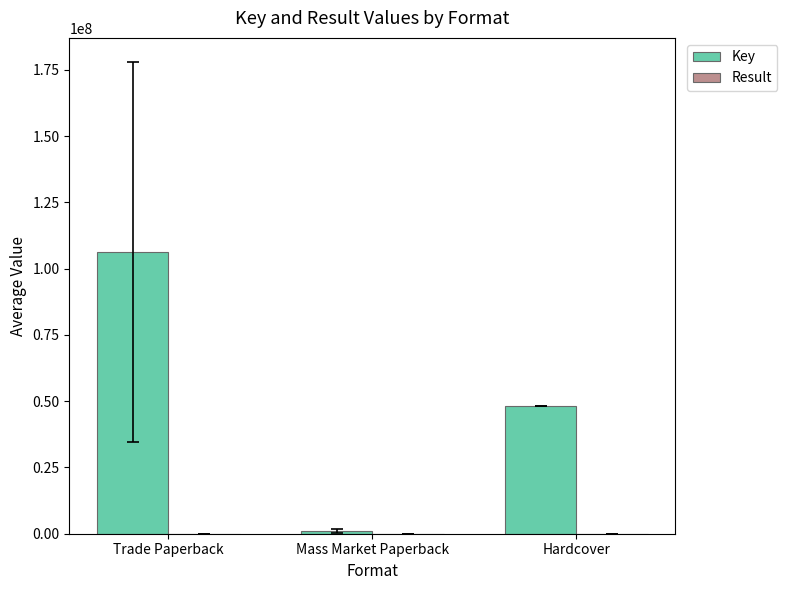

Which series has the largest total across all categories?

Key